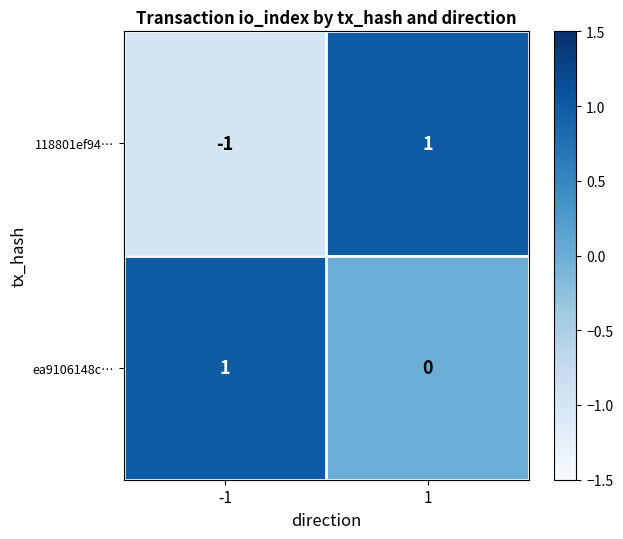

Which series changed the most between -1 and 1?

118801ef94…